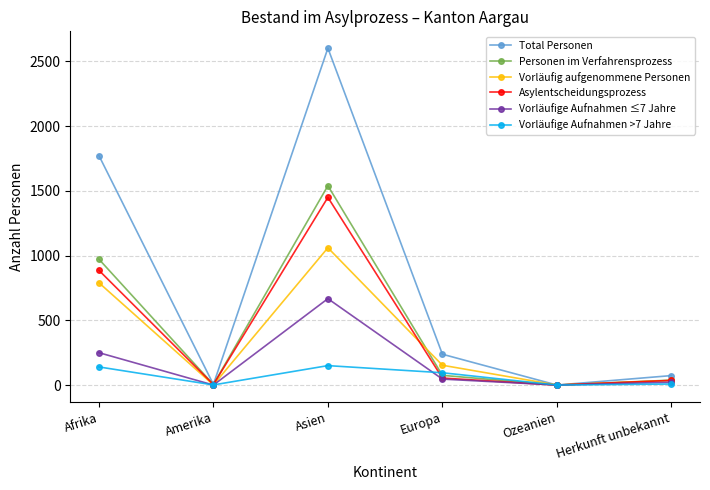

True or false: Vorläufige Aufnahmen >7 Jahre has a value of 0 at Ozeanien.

True